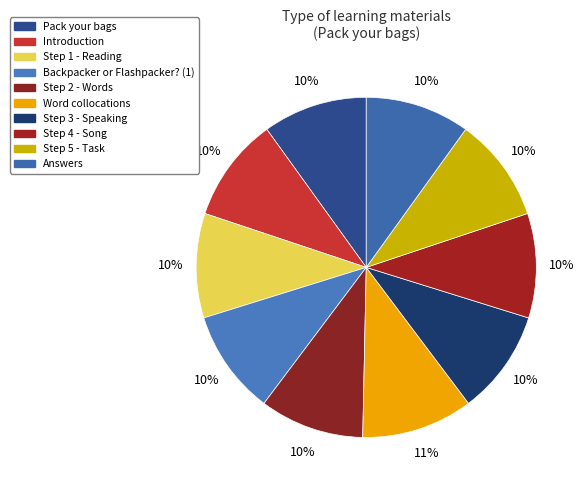

To the nearest percent, what portion does Pack your bags represent?

10%